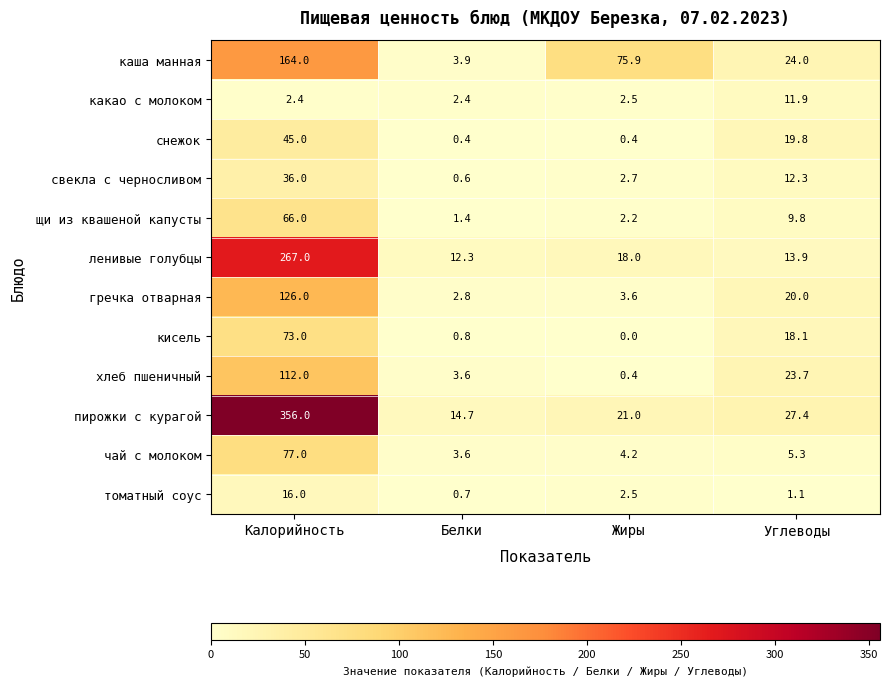

At which category does the chart reach its minimum across all series?

Жиры